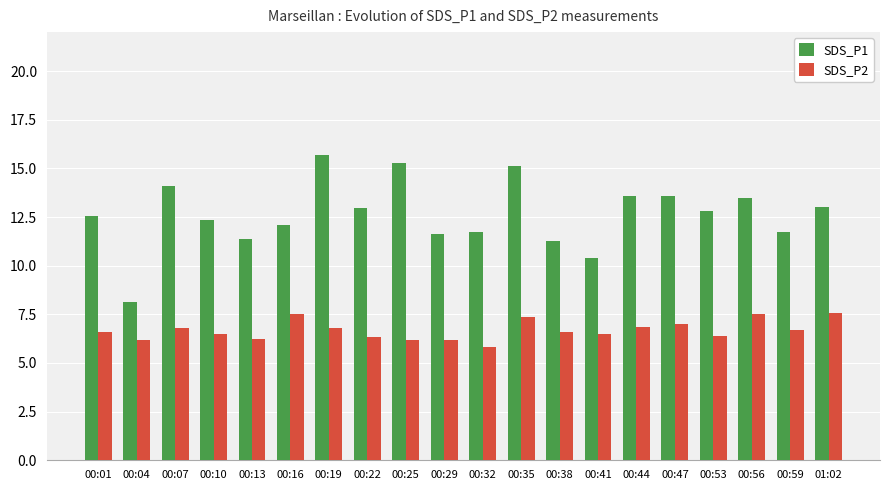

How many groups of bars are there?

20